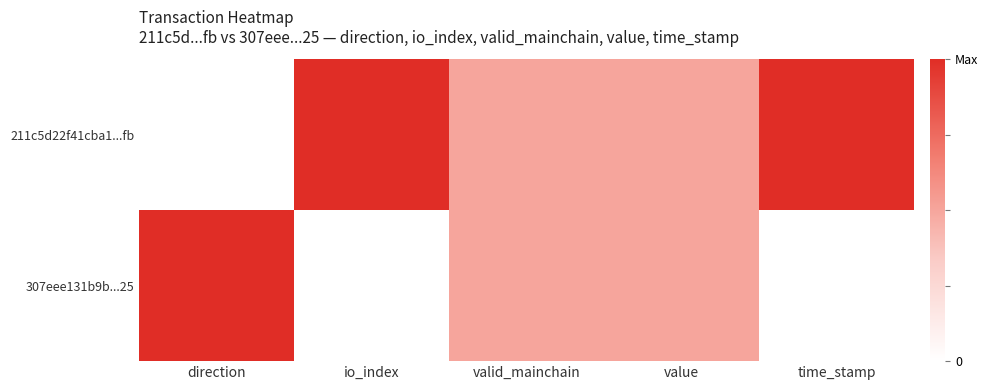

What is the greatest value displayed?

1.0